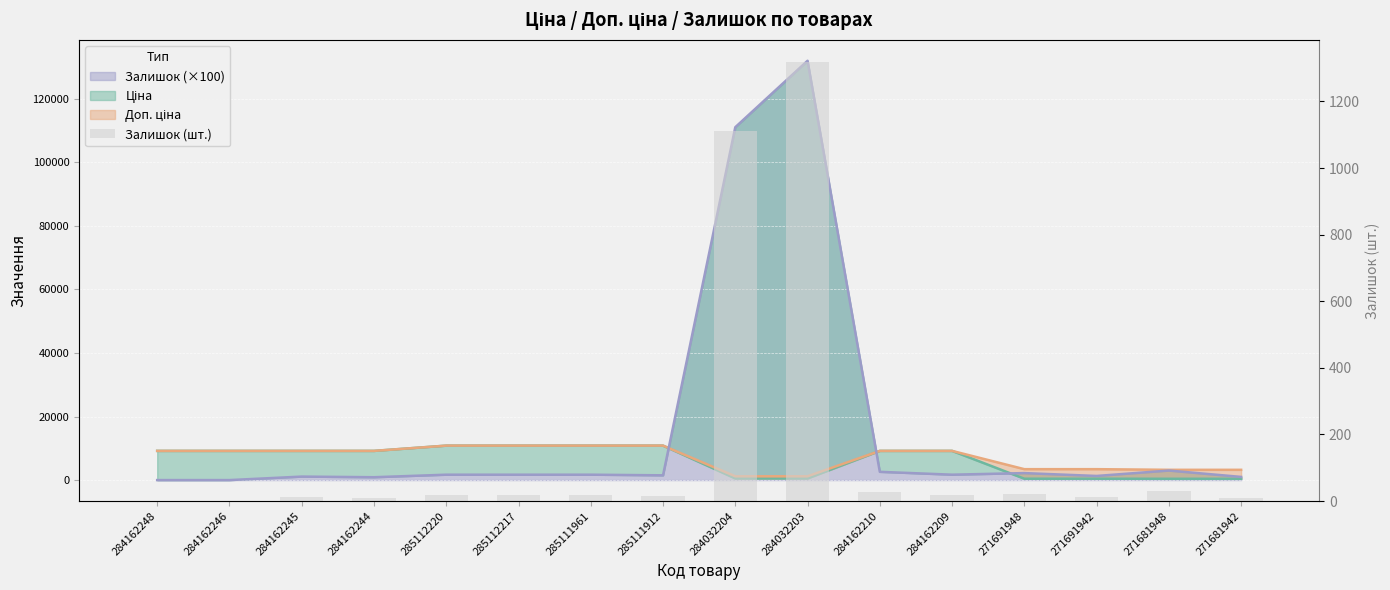

Which category has the highest value across all series?

284032203